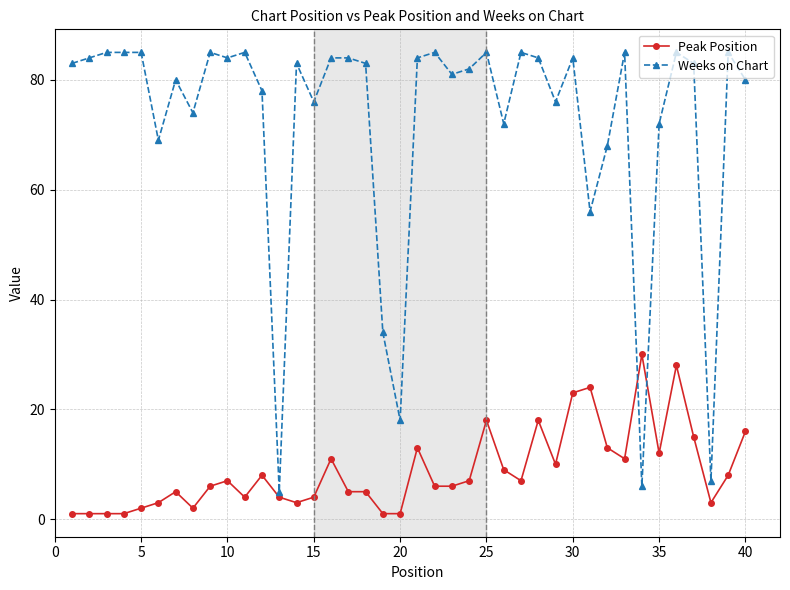

What is the difference between the maximum and minimum values in the Peak Position series?

29